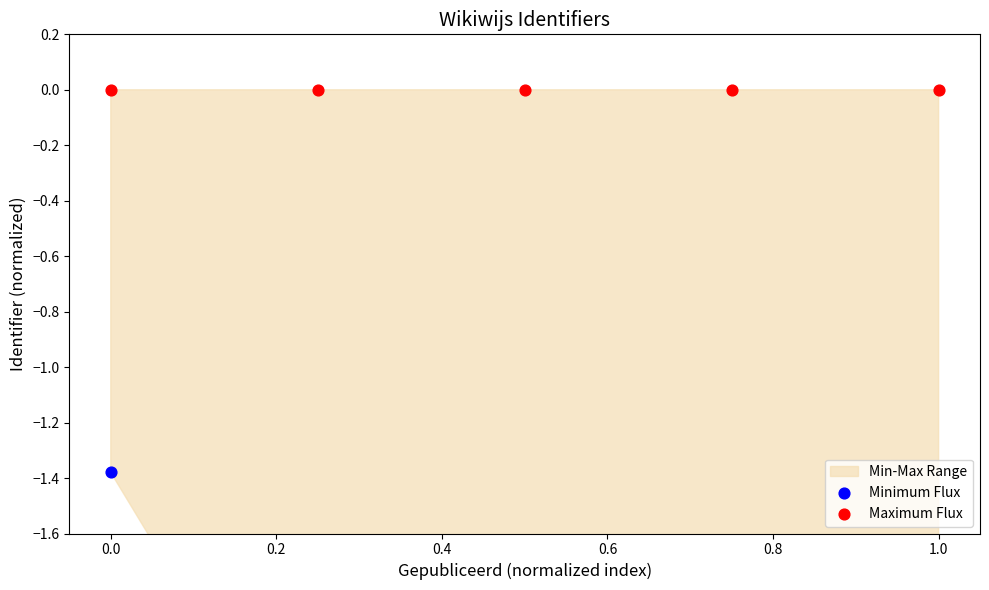

Which series contains the highest Y value?

Maximum Flux